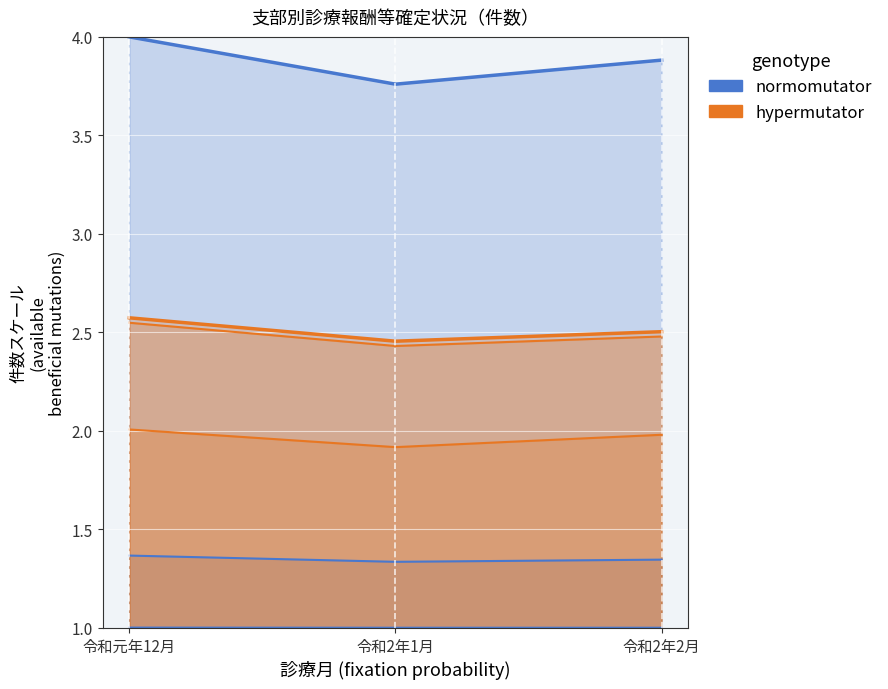

What is the value of the normomutator point at the 1st from the left?

4.0